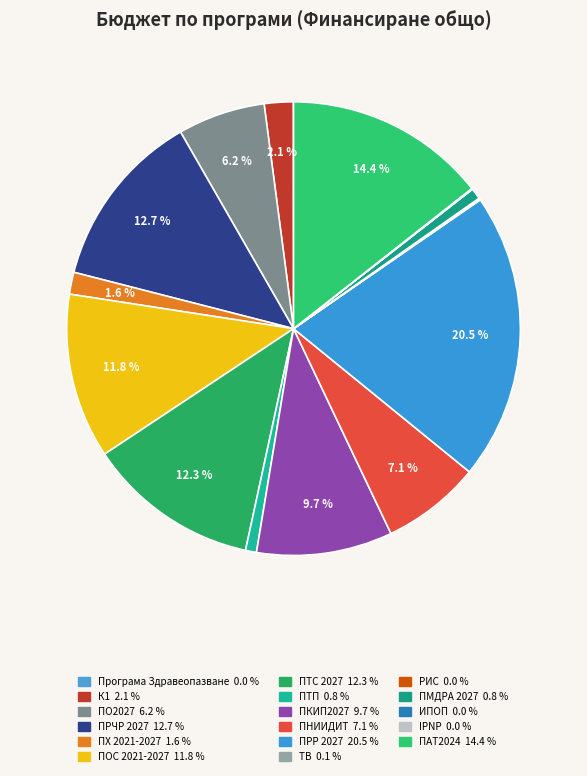

Does ПРЧР 2027 account for over 50% of the chart?

No